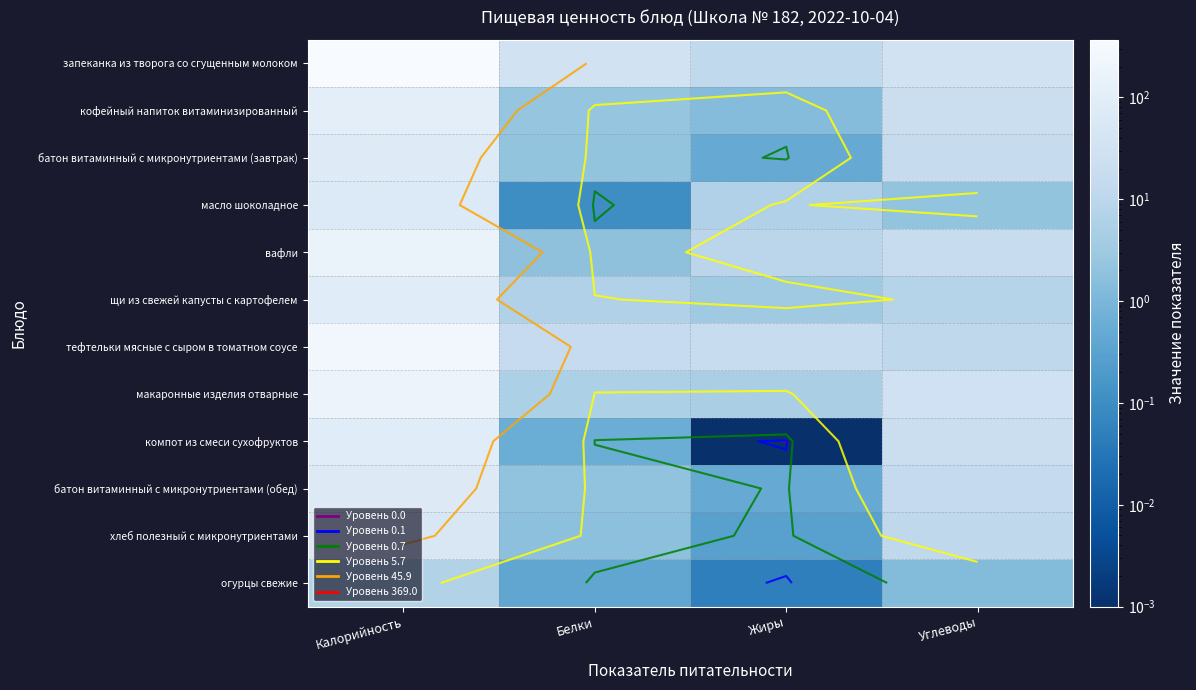

List the labels in order of хлеб полезный с микронутриентами value, largest first.

Калорийность, Углеводы, Белки, Жиры